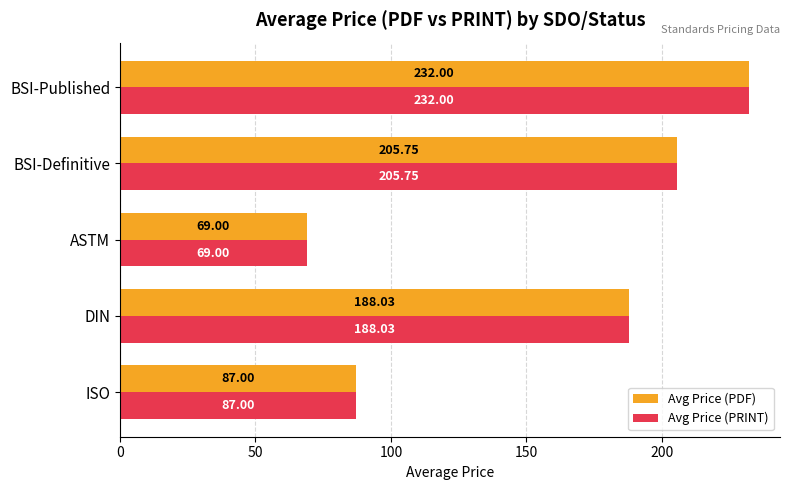

At how many categories does at least one series exceed 92?

3